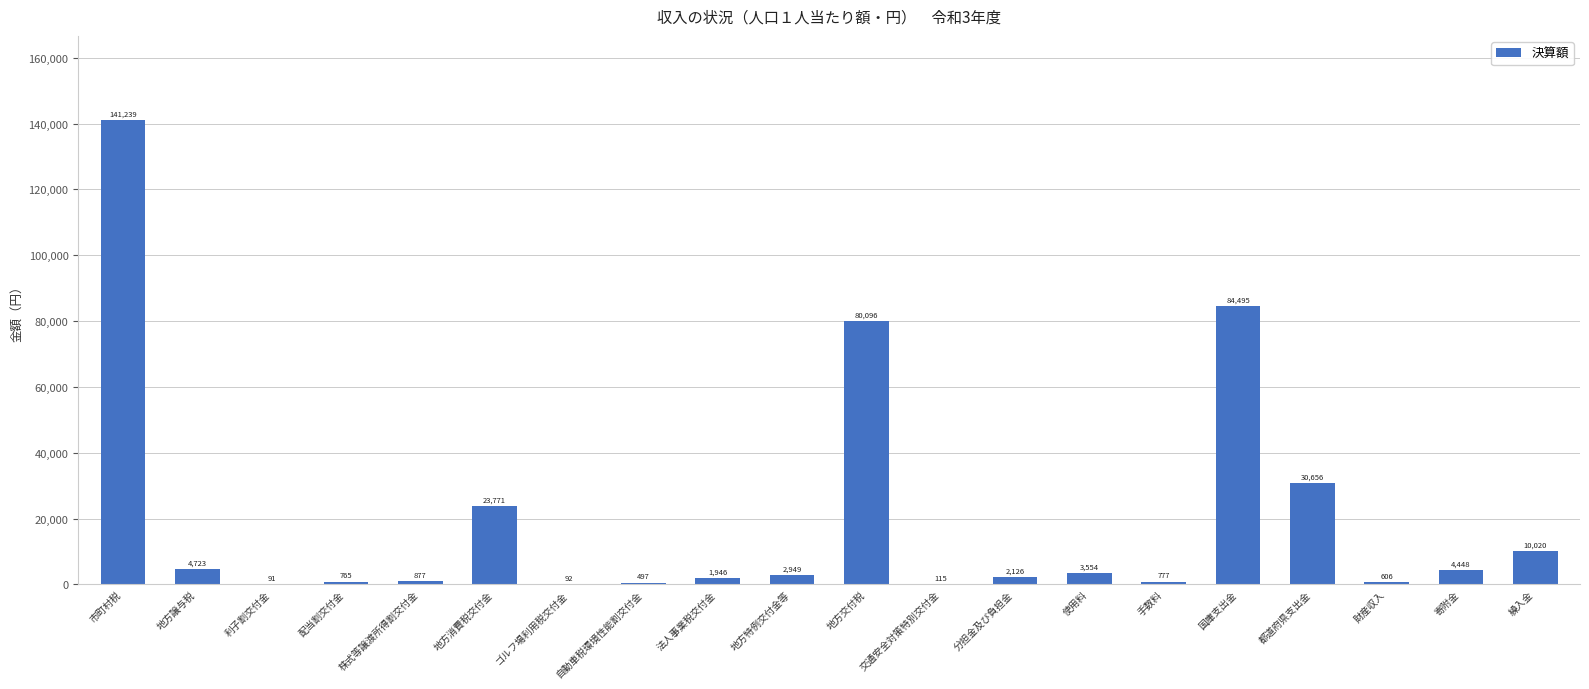

At which label is the value closest to 70665?

地方交付税